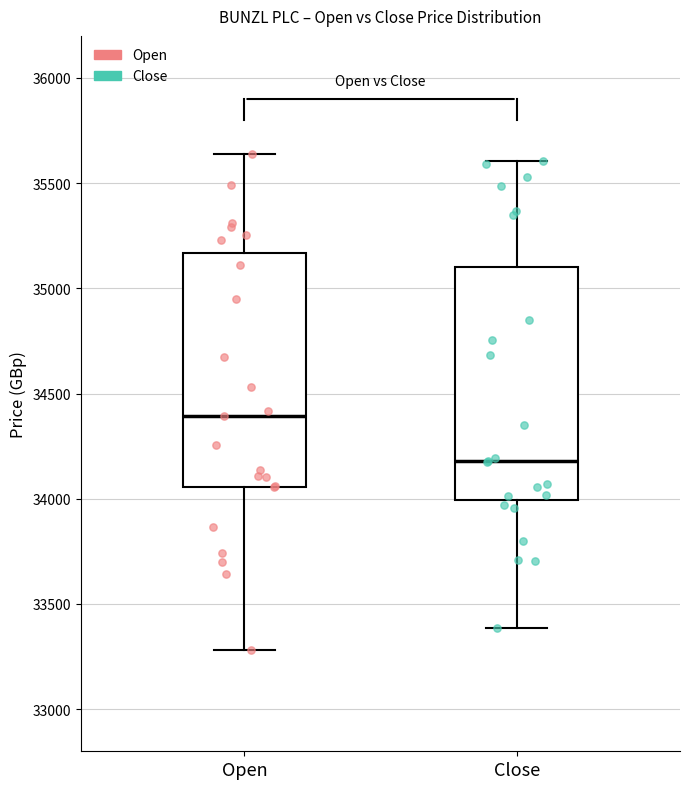

Which box's median line is the highest?

Open